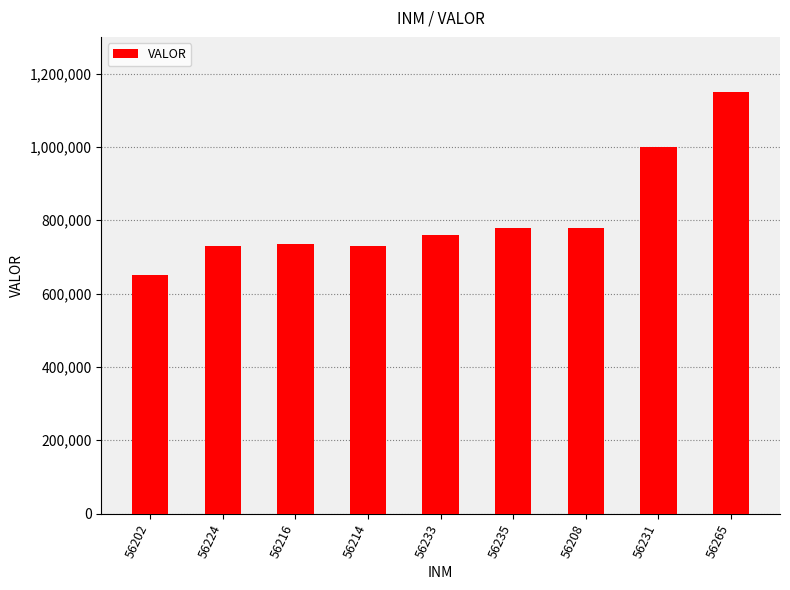

The chart shows a value of 730000 at 56214. True or false?

True